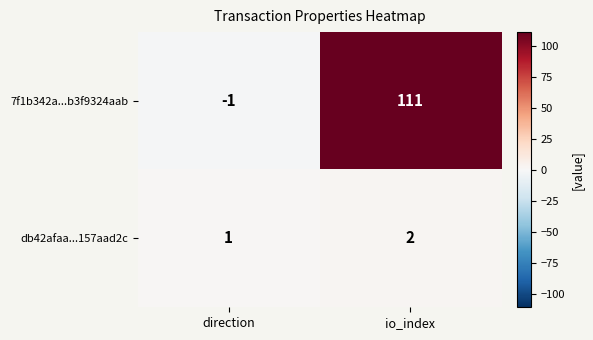

Which series has the widest spread of values?

7f1b342a...b3f9324aab